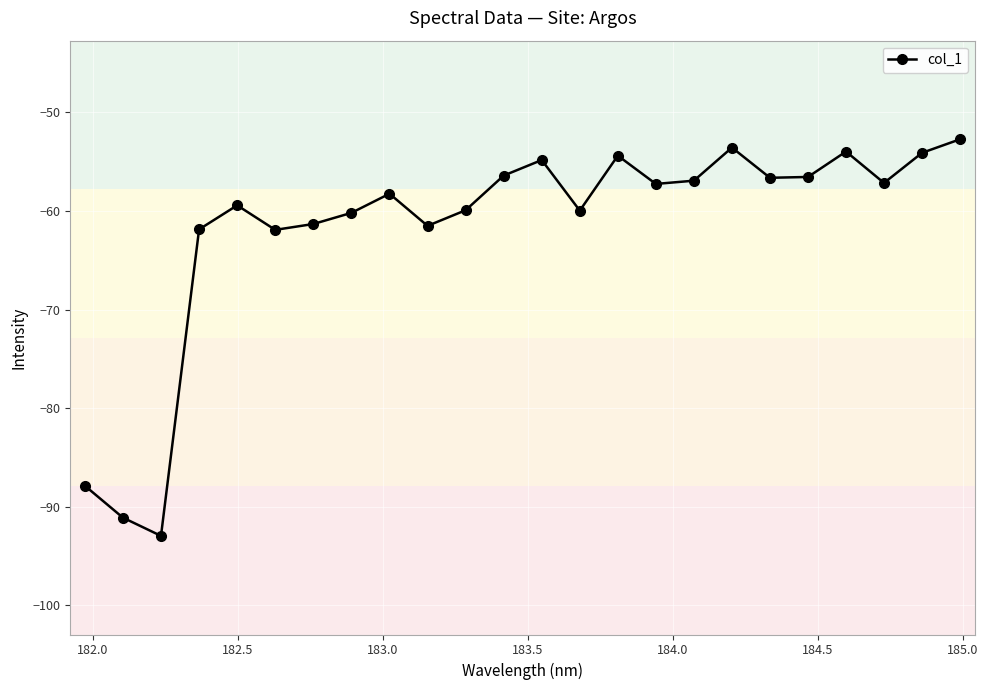

What is the difference between the maximum and minimum values?

40.2